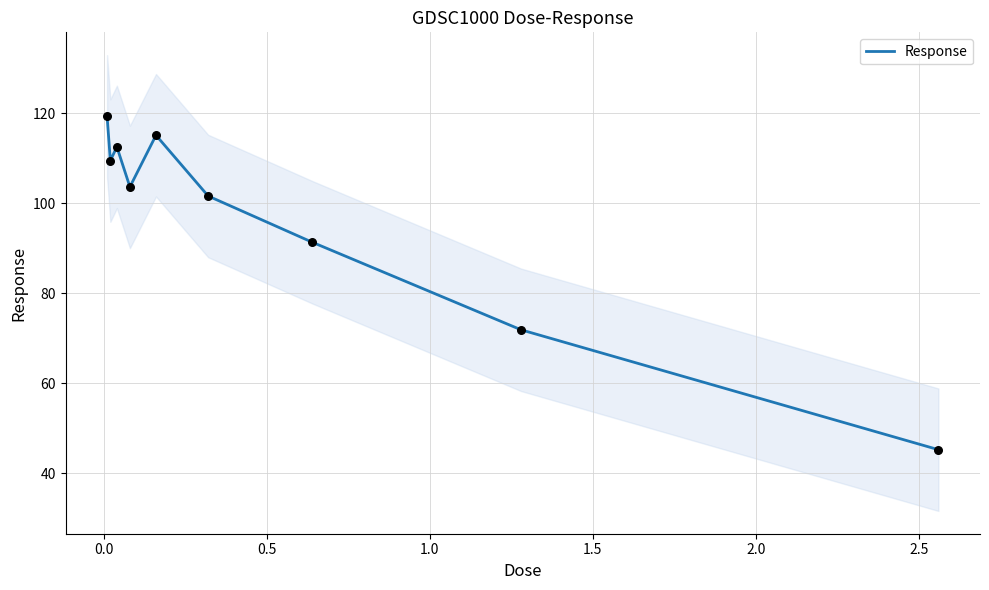

What is the change in value from 2.0 to 2.5?

-10.3